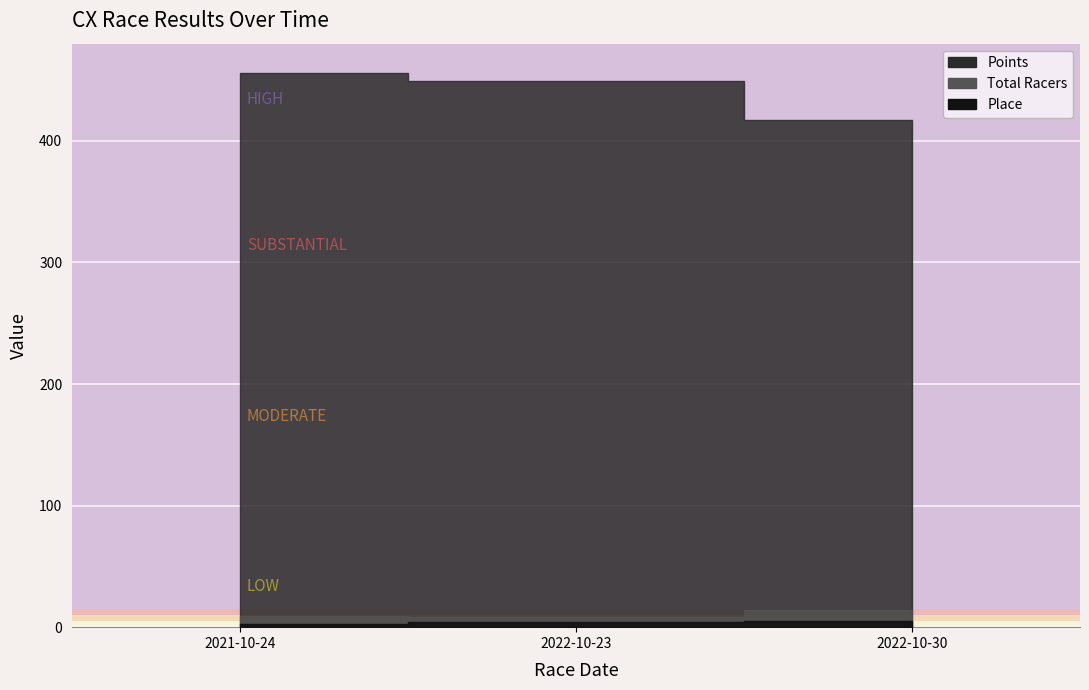

What position from the left is 2022-10-23?

2